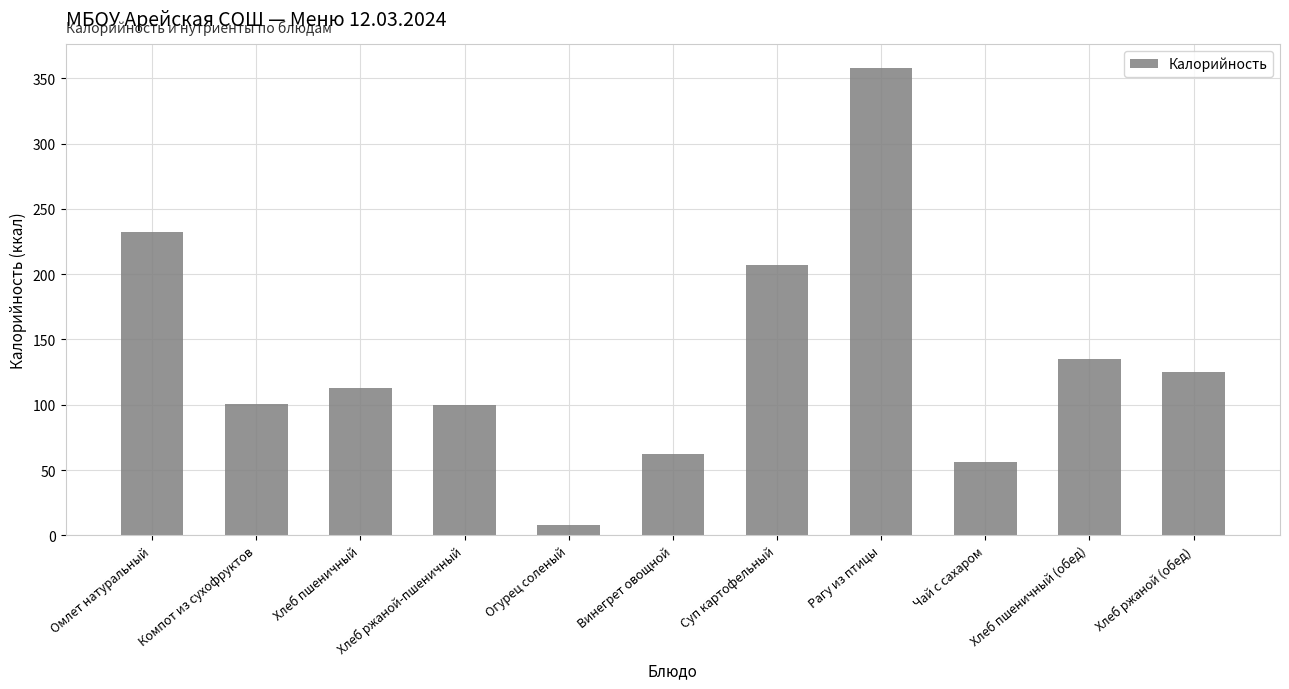

What is the smallest value displayed?

8.0